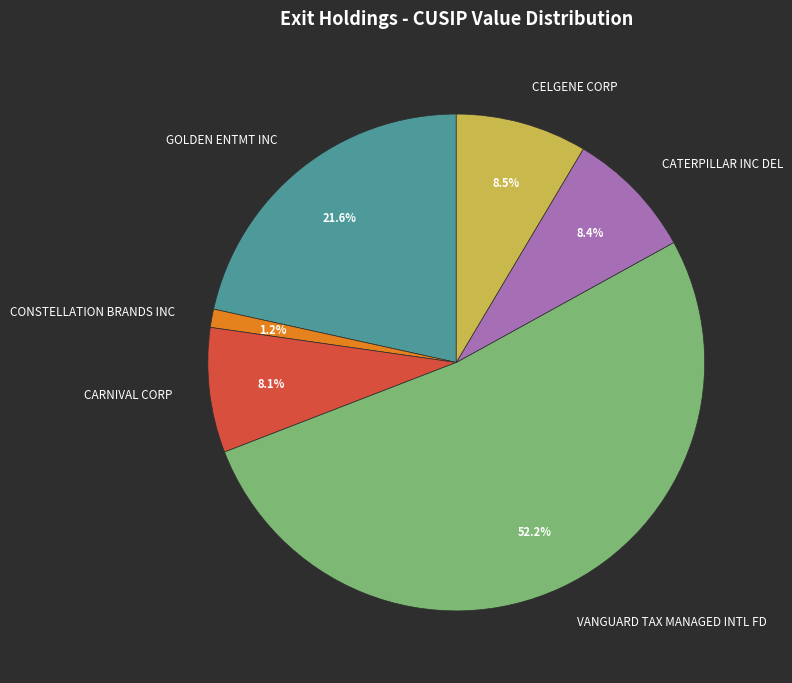

What is the ratio of the value at CONSTELLATION BRANDS INC to the value at CARNIVAL CORP?

0.1